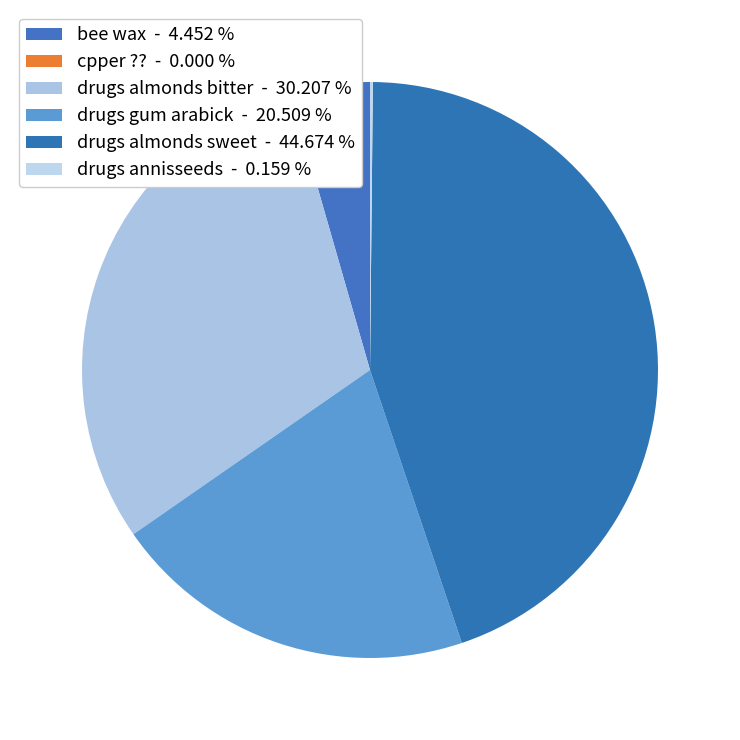

Is there a majority slice in this chart?

No